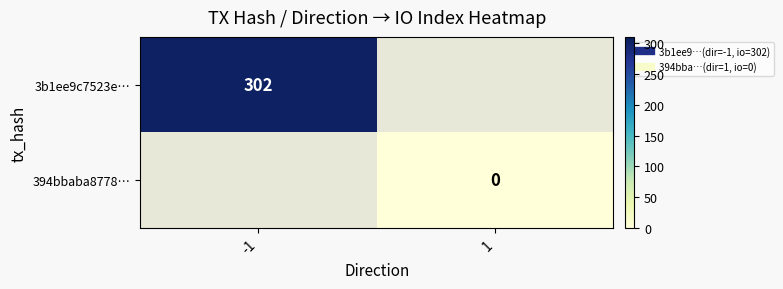

What is the minimum value for 3b1ee9c7523e…?

302.0